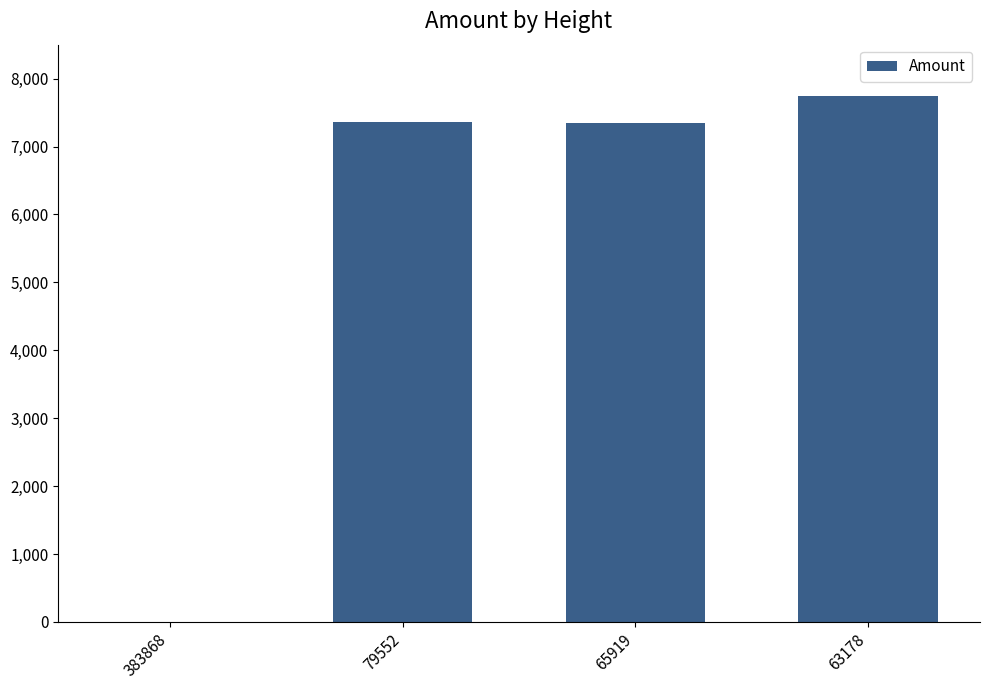

What is the greatest value displayed?

7741